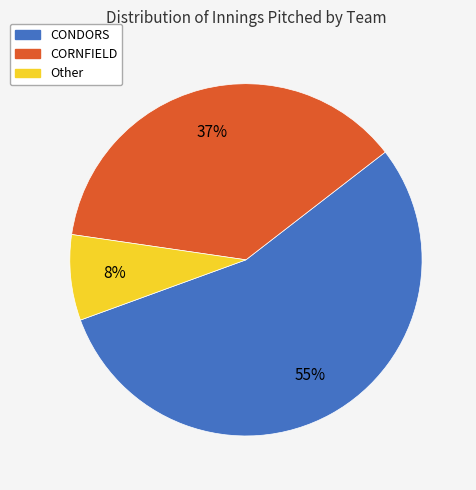

True or false: CONDORS accounts for 14% of the total.

False